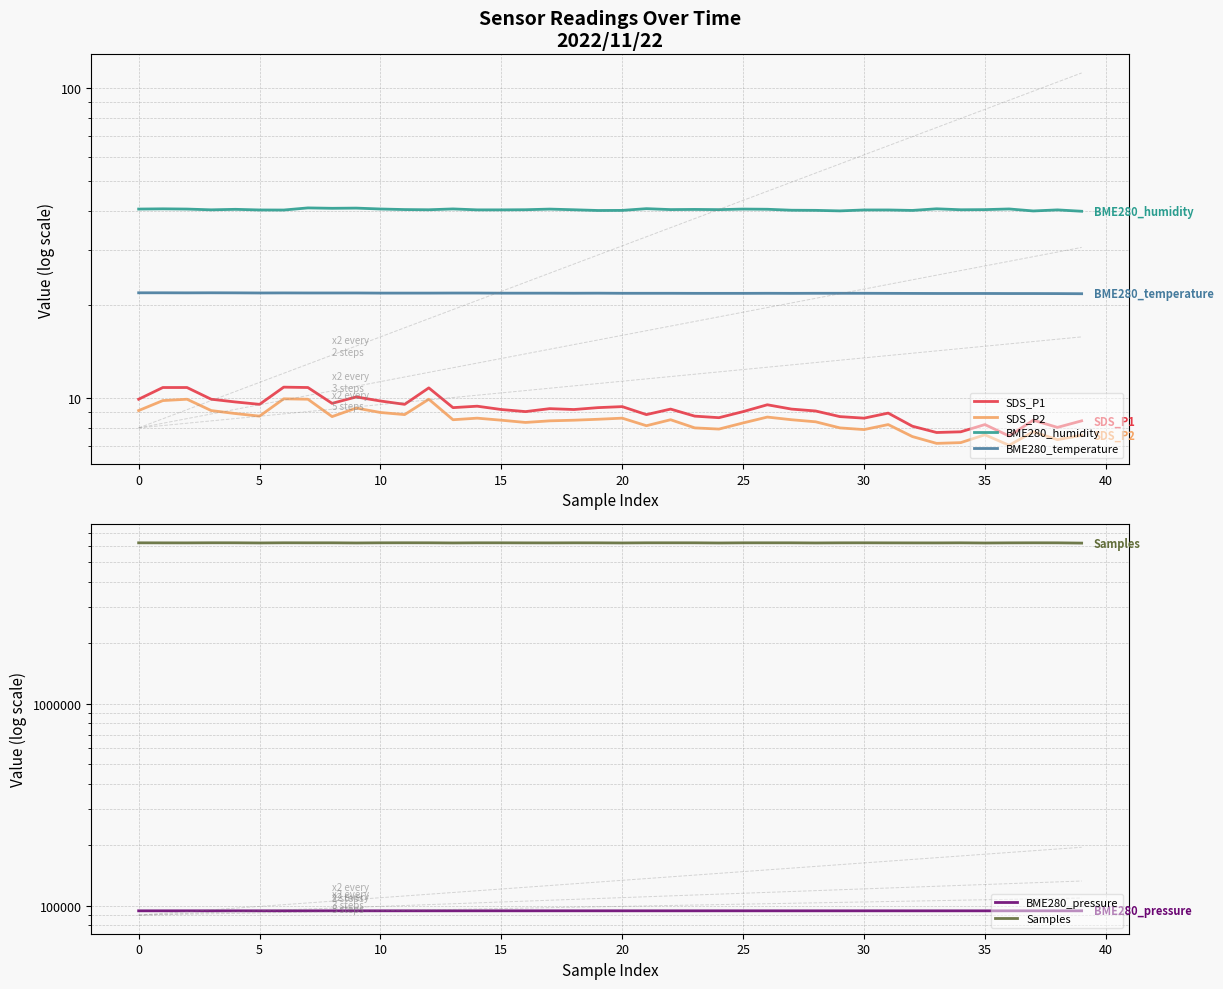

What is the difference between the second highest and minimum values in the BME280_humidity series?

1.0